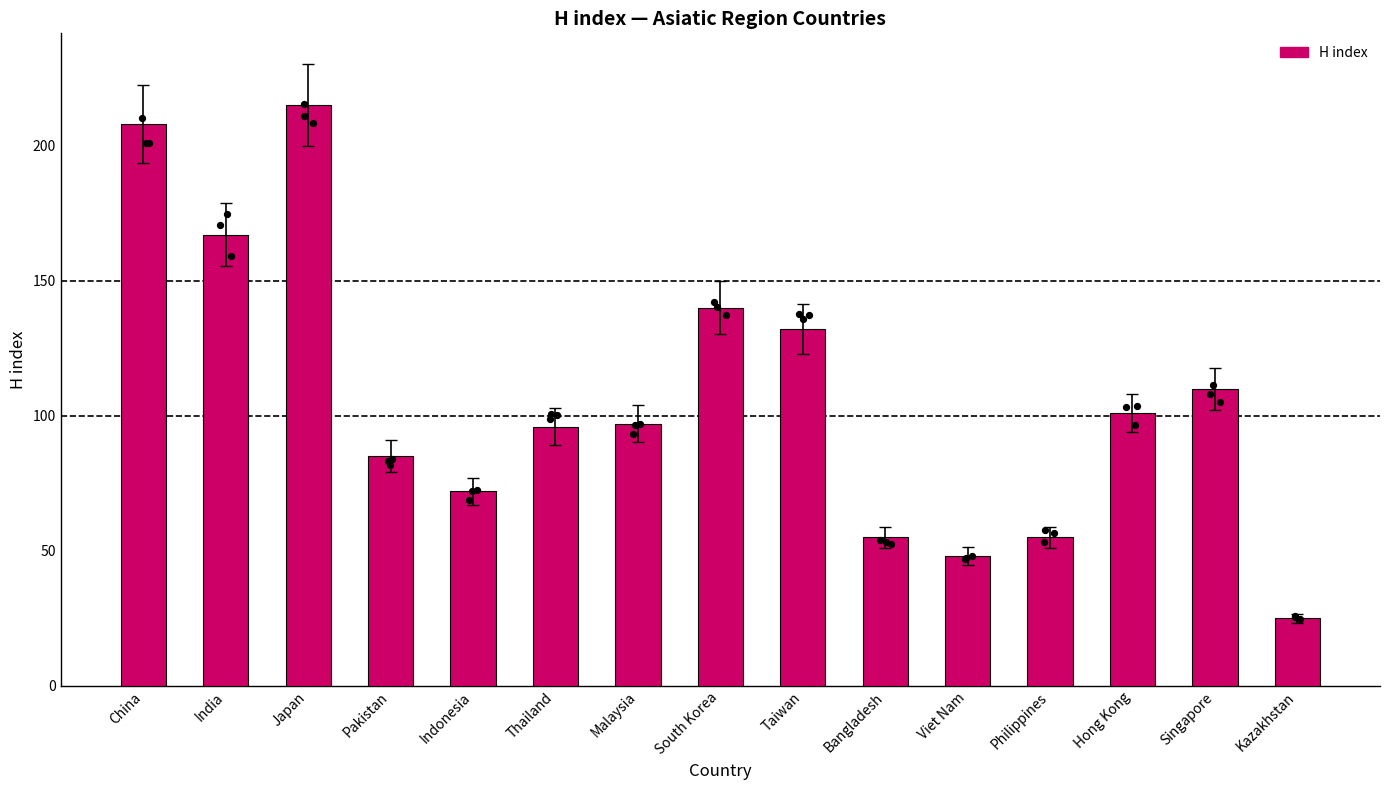

Which has a higher value, Kazakhstan or Bangladesh?

Bangladesh